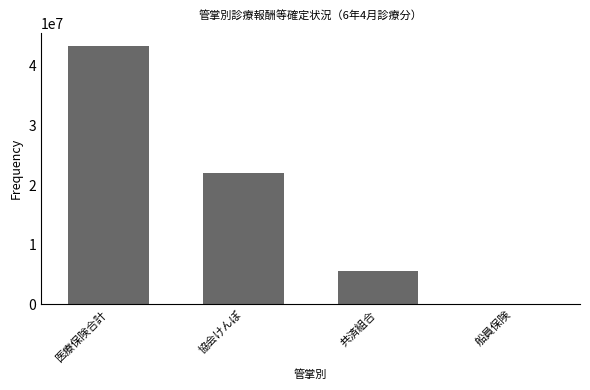

The chart shows a value of 39048928 at 協会けんぽ. True or false?

False